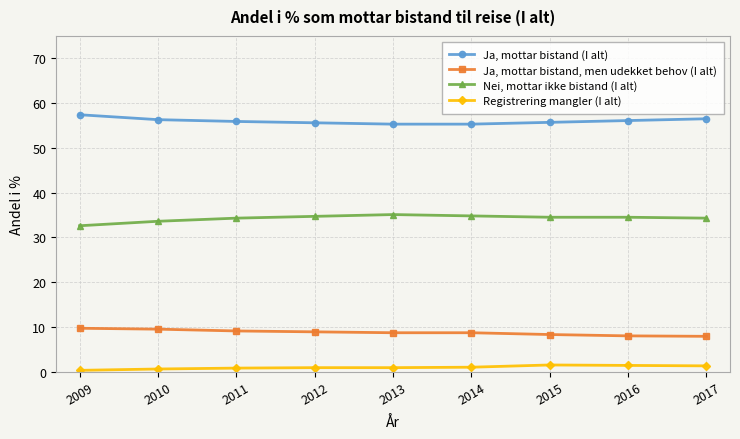

What is the maximum value for Nei, mottar ikke bistand (I alt)?

35.1